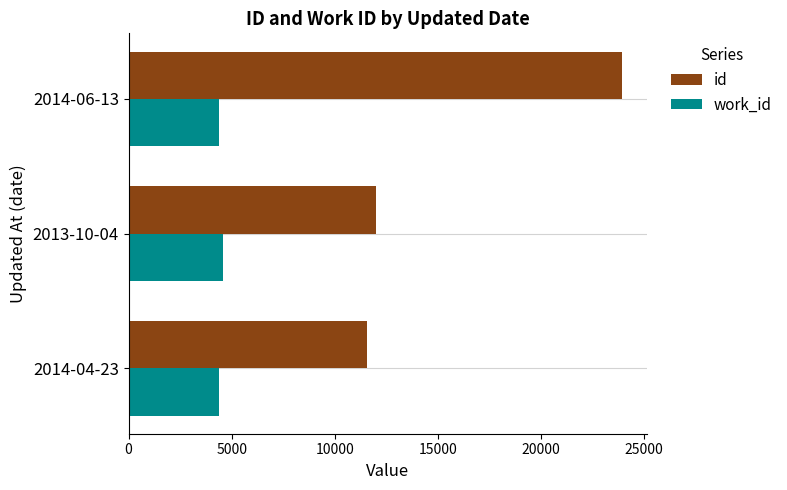

How many work_id values are between 4389 and 4573?

3